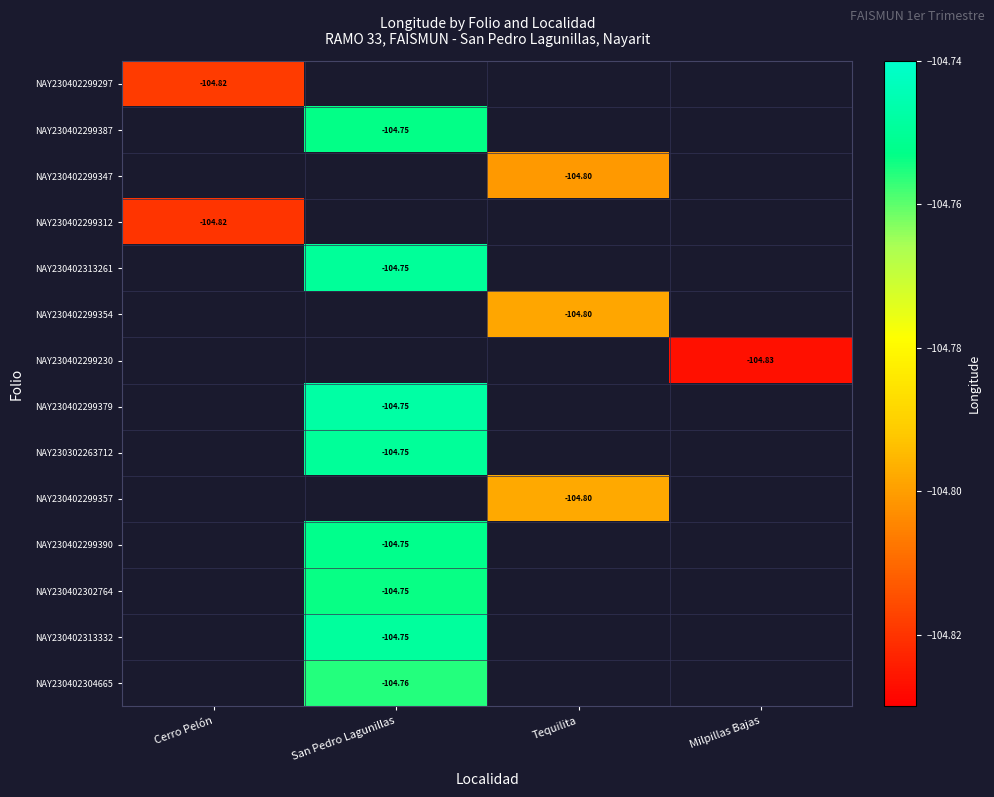

Between San Pedro Lagunillas and Cerro Pelón, which is larger?

Cerro Pelón